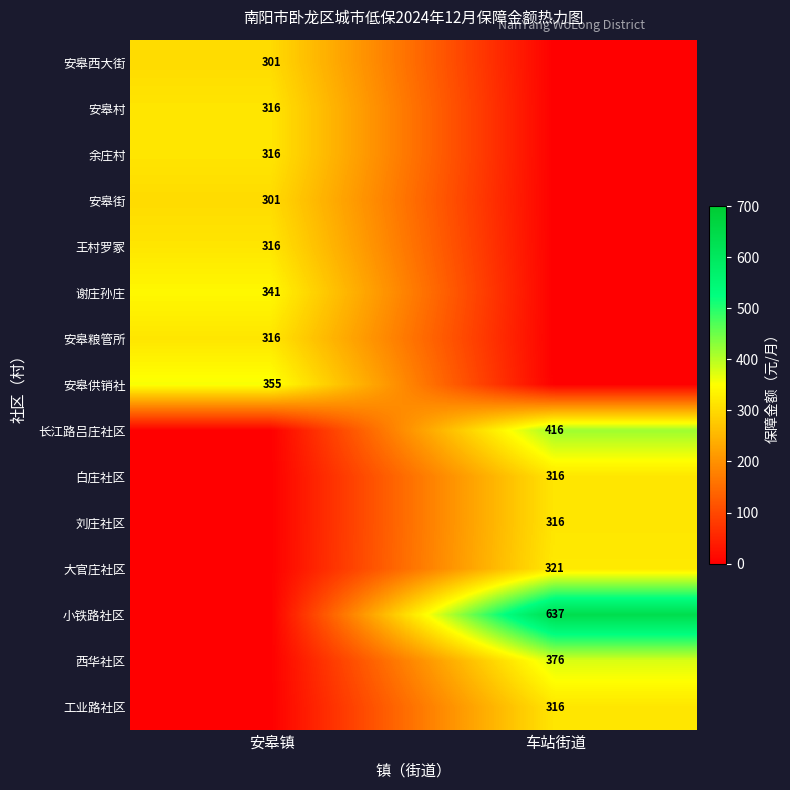

Is the value of 安皋西大街 at 安皋镇 greater than the value of 大官庄社区 at 车站街道?

No